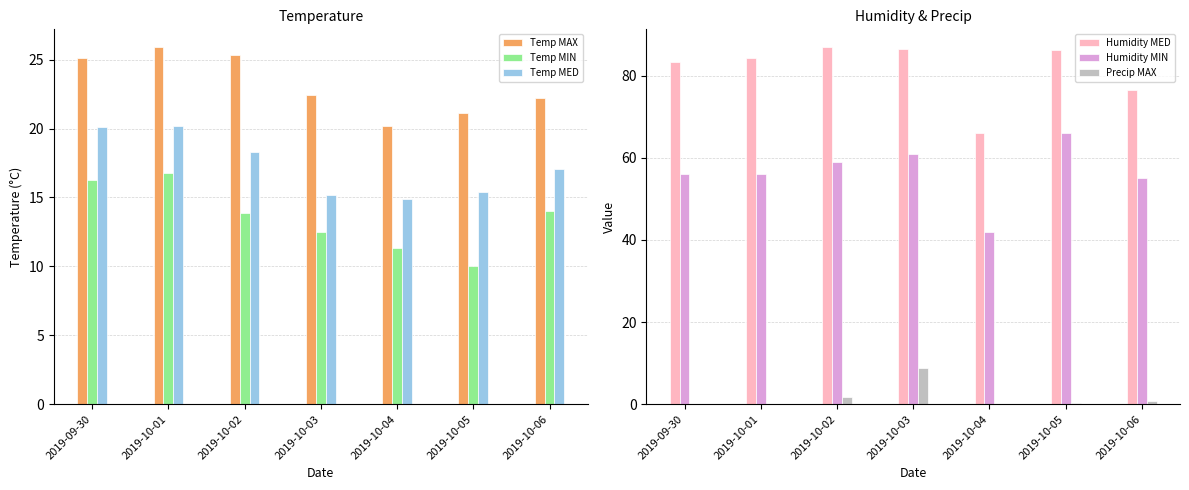

What is the label of the 3rd bar from the right?

2019-10-04